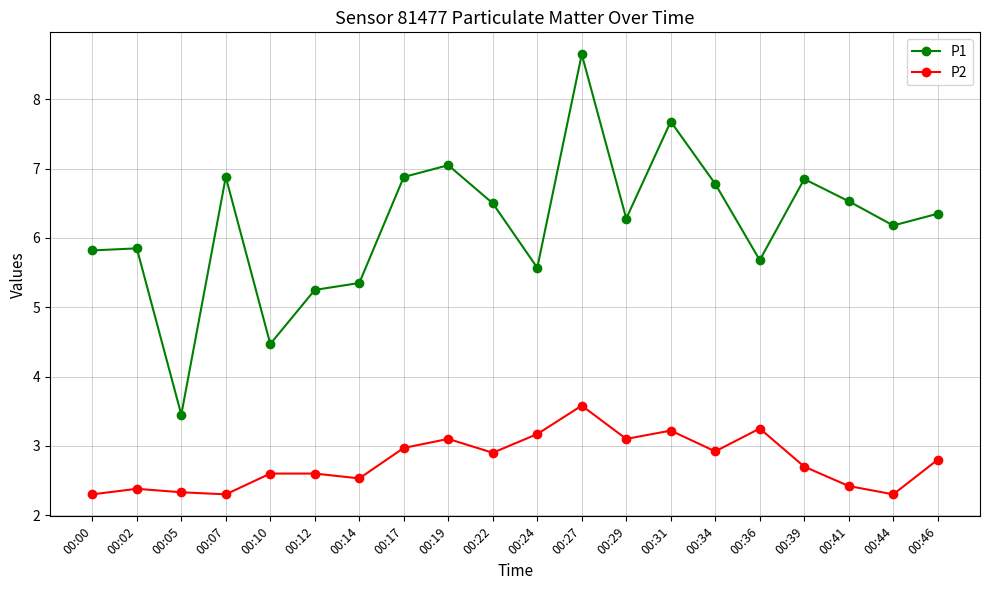

At which label does P1 first exceed 6?

00:07